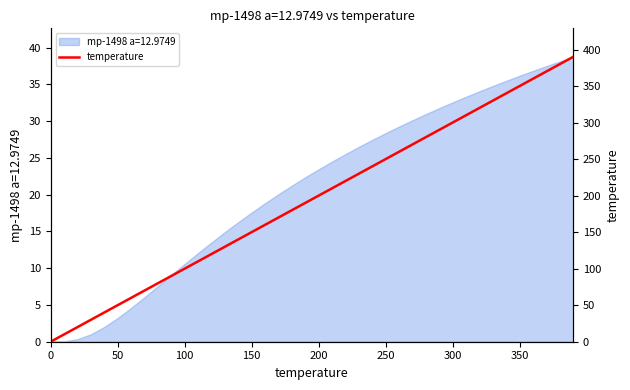

True or false: the data shows 532 at 37.

False